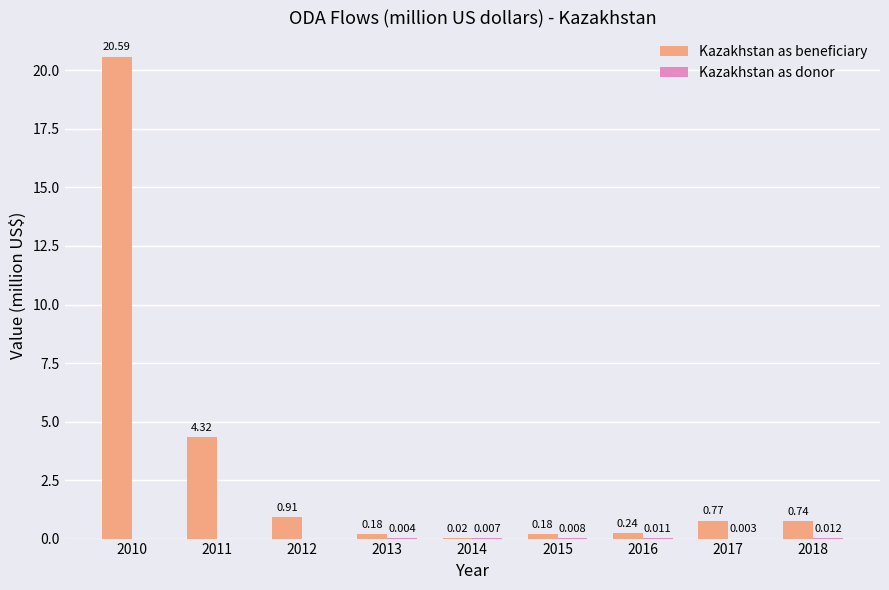

At which category is the sum across all series the highest?

2010